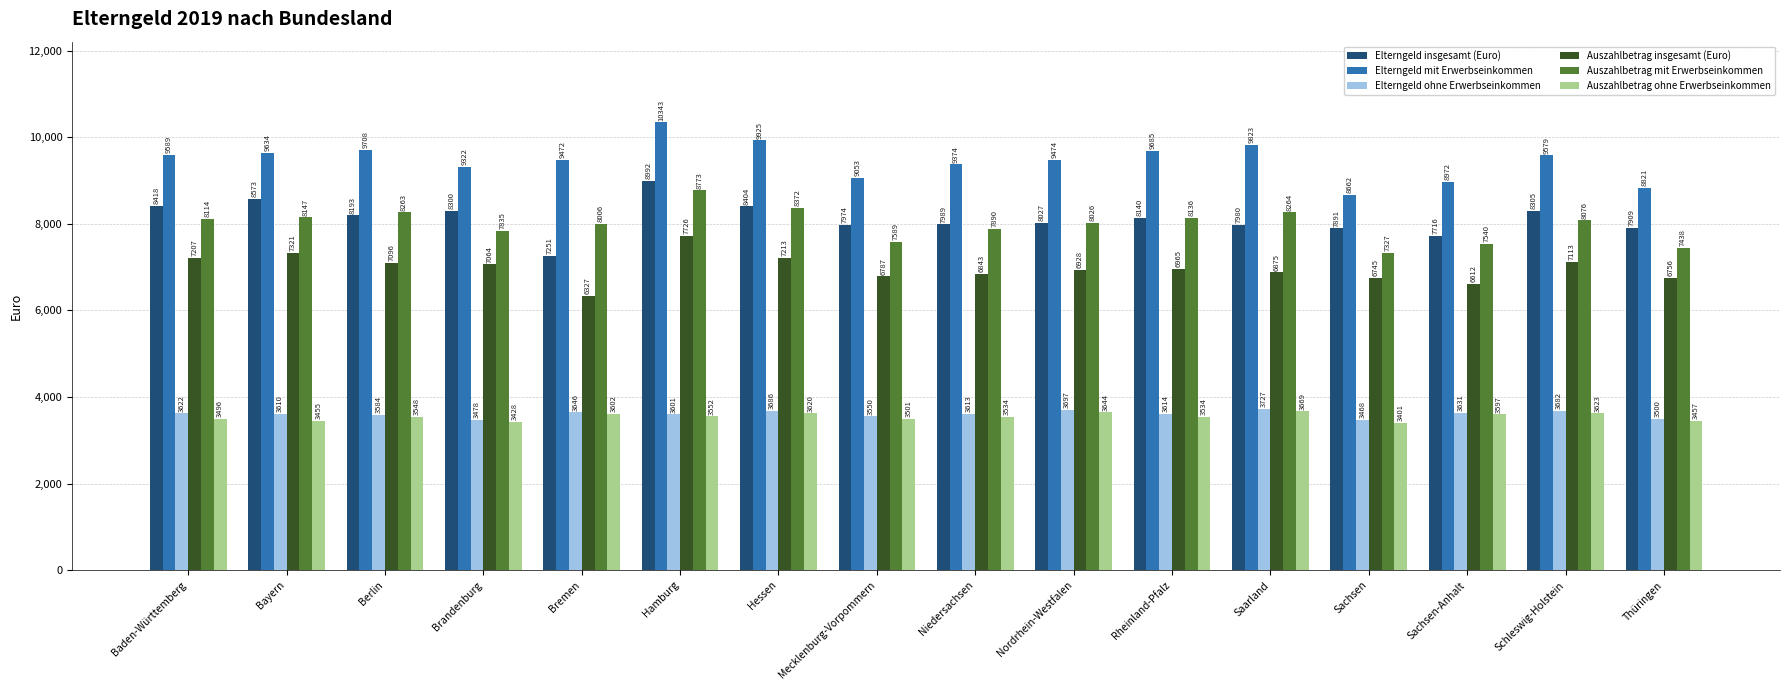

At Thüringen, list the series in order from smallest to largest.

Auszahlbetrag ohne Erwerbseinkommen, Elterngeld ohne Erwerbseinkommen, Auszahlbetrag insgesamt (Euro), Auszahlbetrag mit Erwerbseinkommen, Elterngeld insgesamt (Euro), Elterngeld mit Erwerbseinkommen